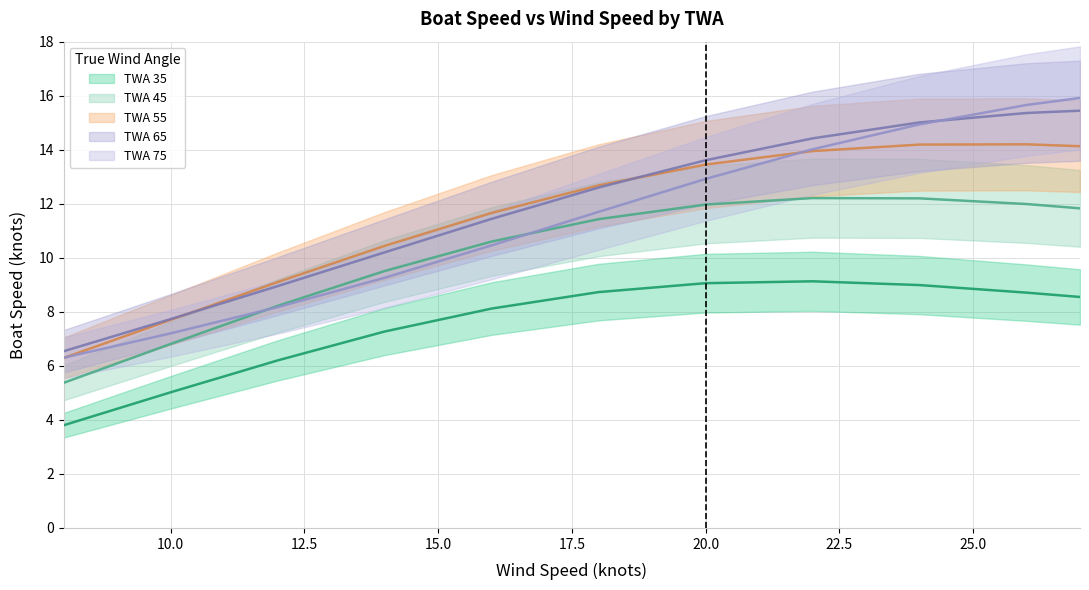

What is the difference between the TWA 65 values at 17 and 24?

3.0